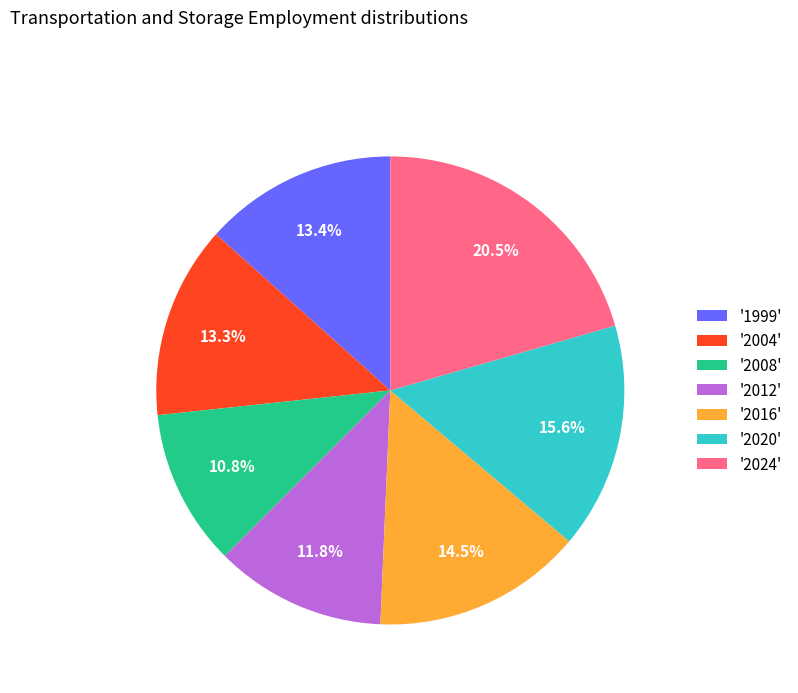

Count the number of slices in the pie.

7